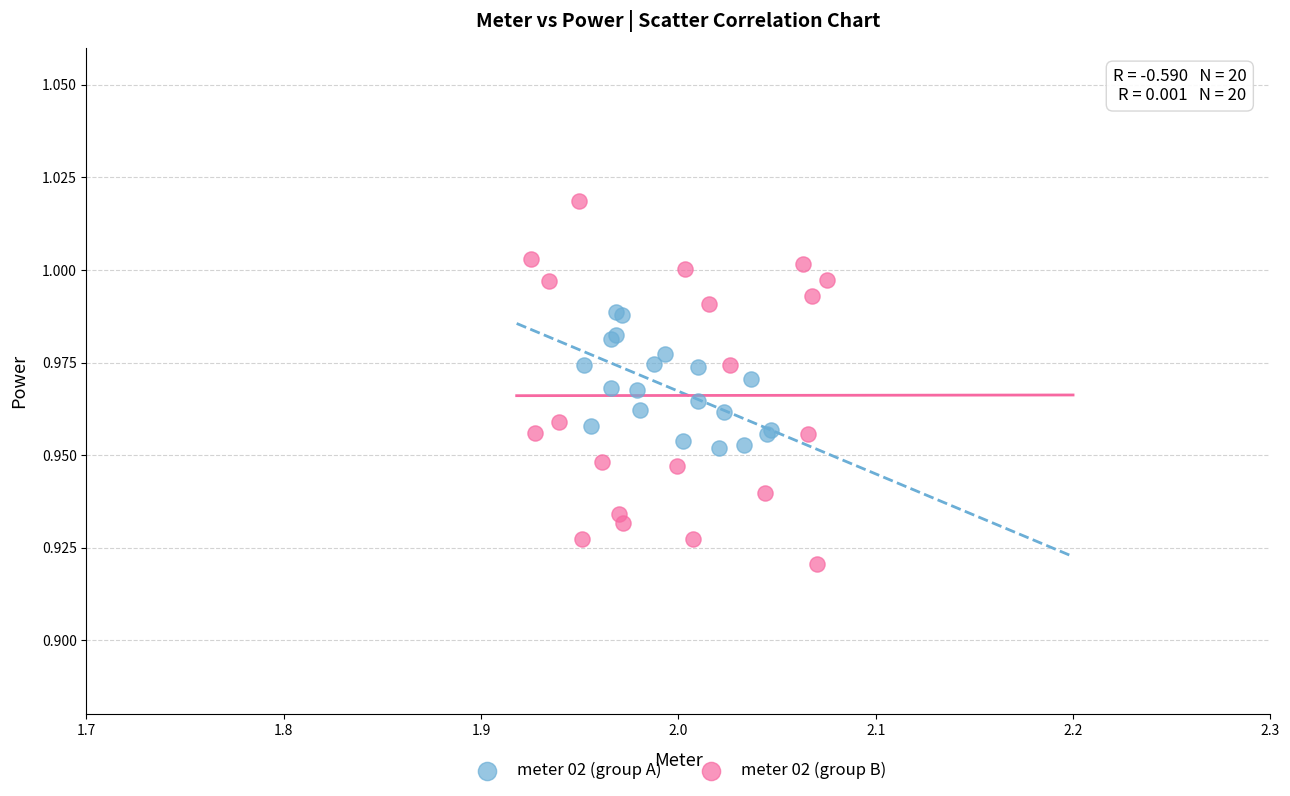

Which series reaches the minimum Y coordinate?

meter 02 (group B)